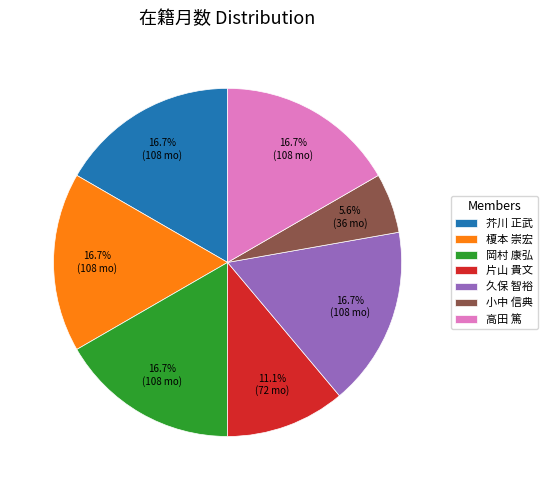

To the nearest percent, what percentage of the pie is 榎本 崇宏?

17%